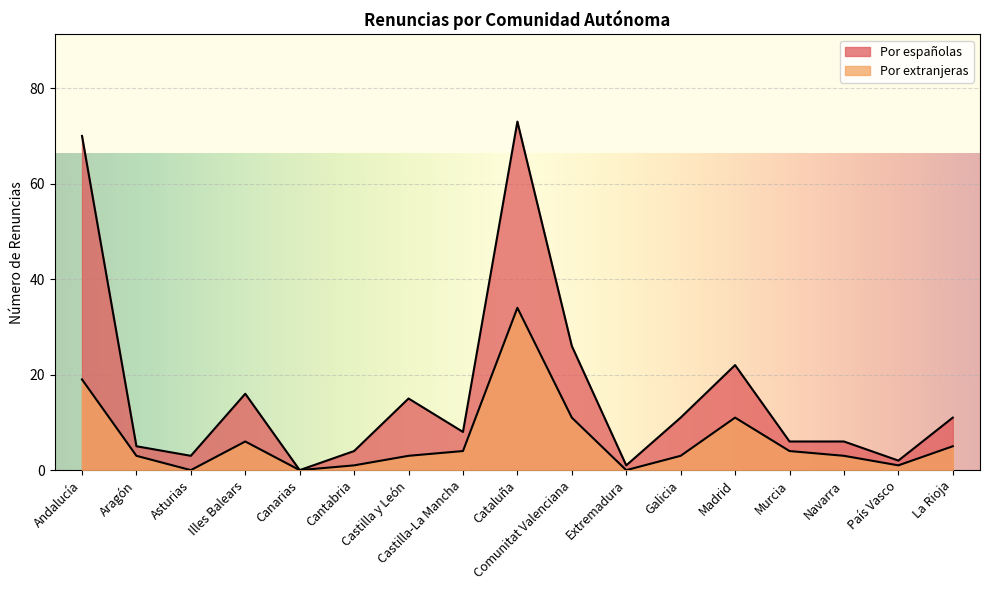

Reading left to right, what are all the values shown in this chart?

Por españolas: Andalucía=70	Aragón=5	Asturias=3	Illes Balears=16	Canarias=0	Cantabria=4	Castilla y León=15	Castilla-La Mancha=8	Cataluña=73	Comunitat Valenciana=26	Extremadura=1	Galicia=11	Madrid=22	Murcia=6	Navarra=6	País Vasco=2	La Rioja=11
Por extranjeras: Andalucía=19	Aragón=3	Asturias=0	Illes Balears=6	Canarias=0	Cantabria=1	Castilla y León=3	Castilla-La Mancha=4	Cataluña=34	Comunitat Valenciana=11	Extremadura=0	Galicia=3	Madrid=11	Murcia=4	Navarra=3	País Vasco=1	La Rioja=5